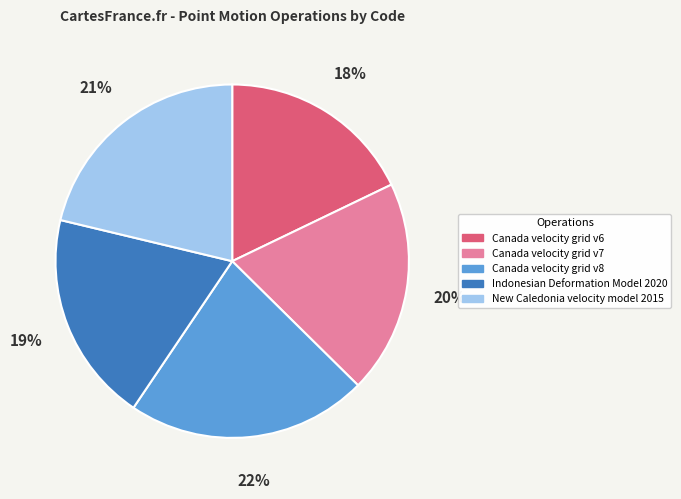

The Canada velocity grid v7 slice represents 20% of the pie. True or false?

True